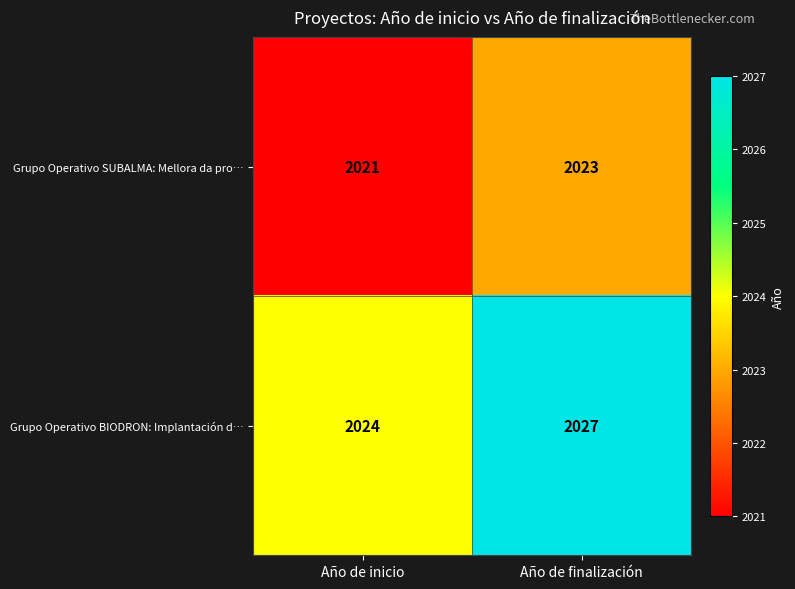

The Grupo Operativo BIODRON: Implantación d… series shows 1221 at Año de finalización. True or false?

False